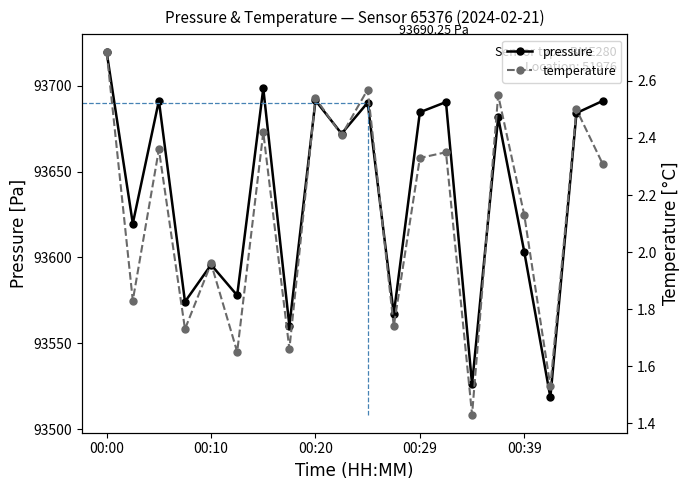

In pressure, how many points are higher than both neighbors (excluding endpoints)?

7